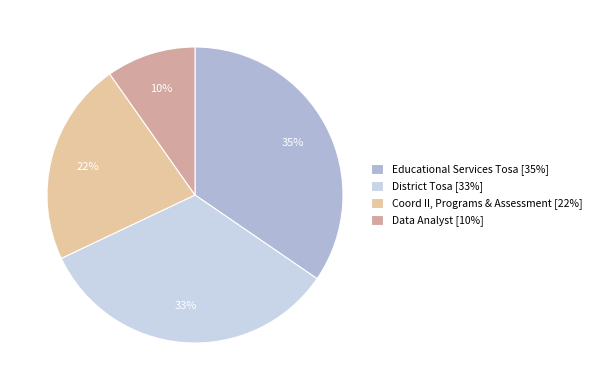

Does Educational Services Tosa account for over 50% of the chart?

No